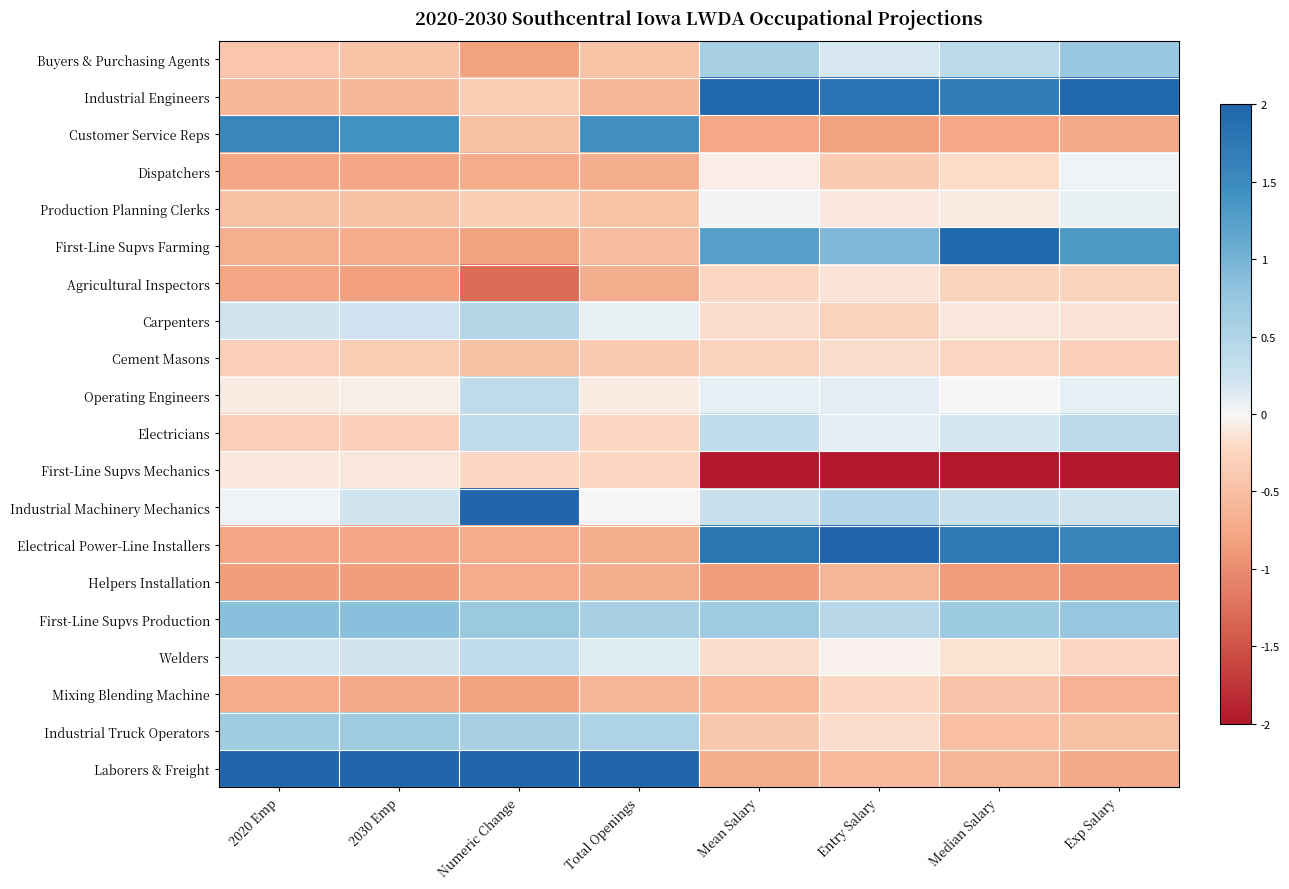

Which category has the highest value across all series?

Total Openings